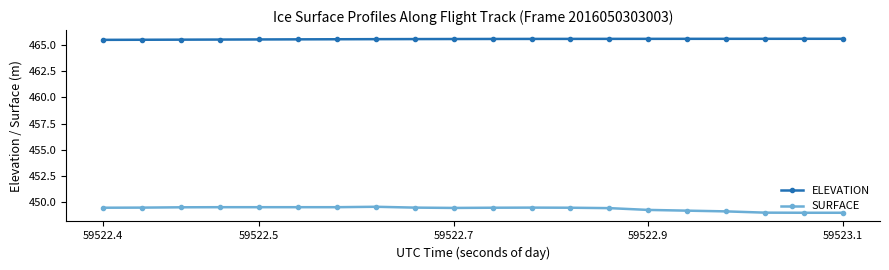

Which series has the largest total across all categories?

ELEVATION